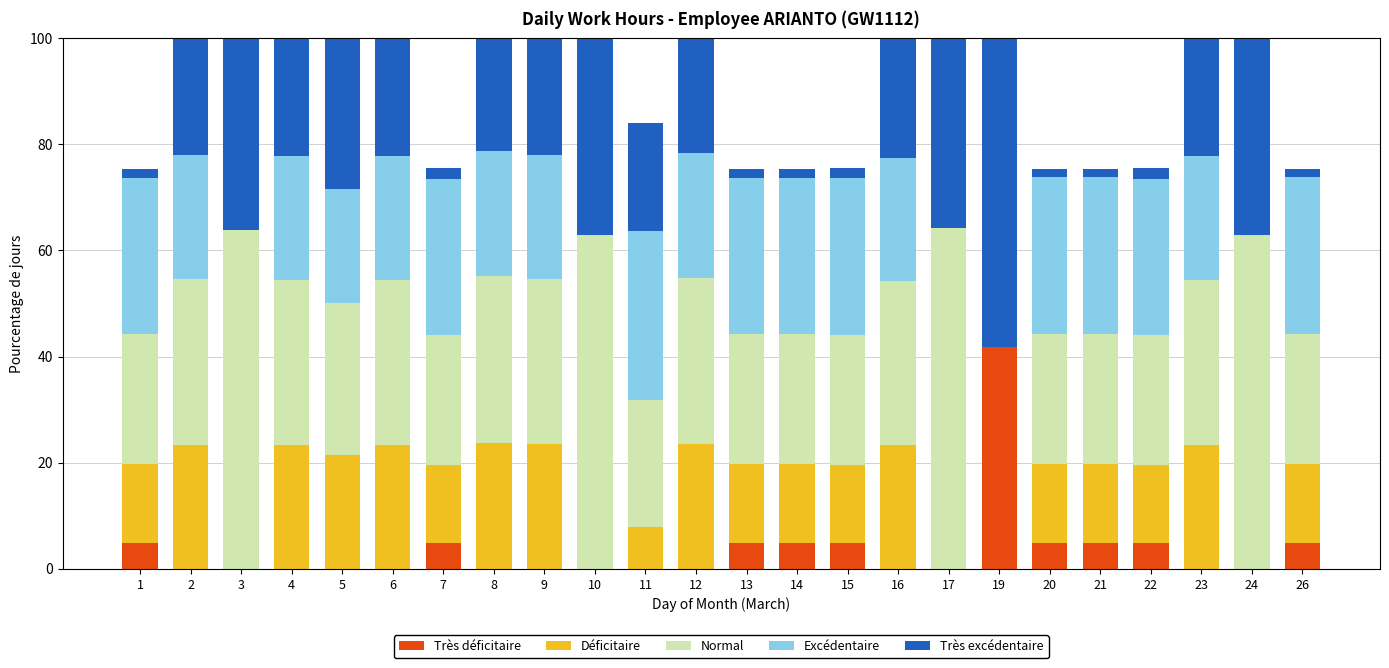

Which category has the highest value in the Très déficitaire series?

19